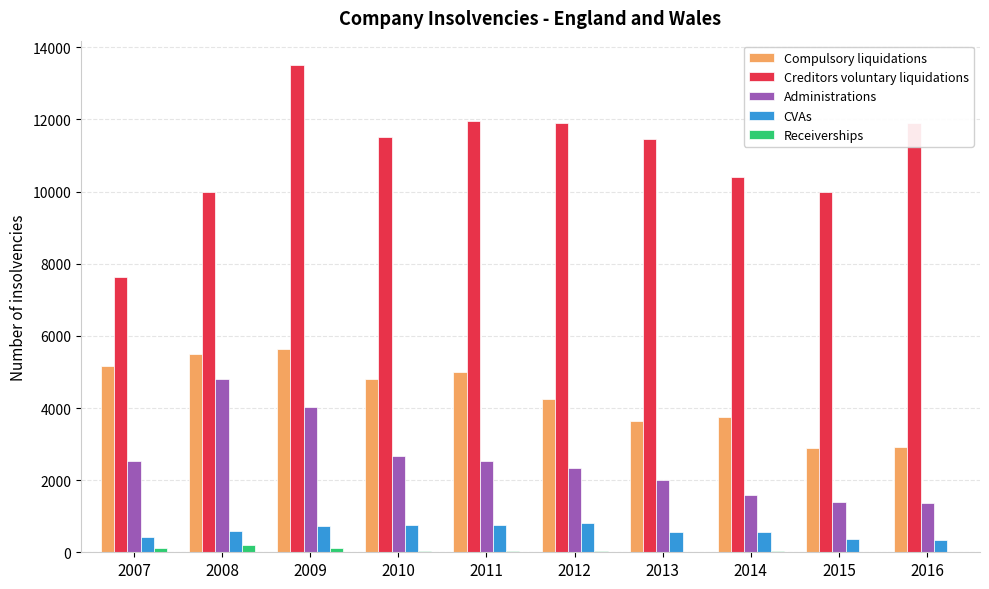

Are the bars grouped side by side (vs. stacked)?

Yes